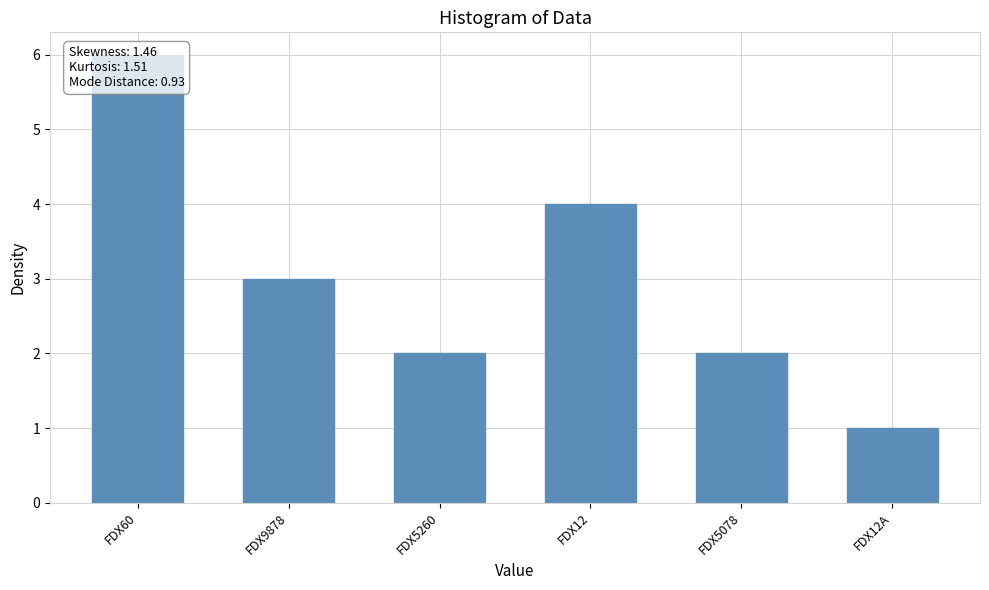

True or false: the data shows 9 at FDX60.

False